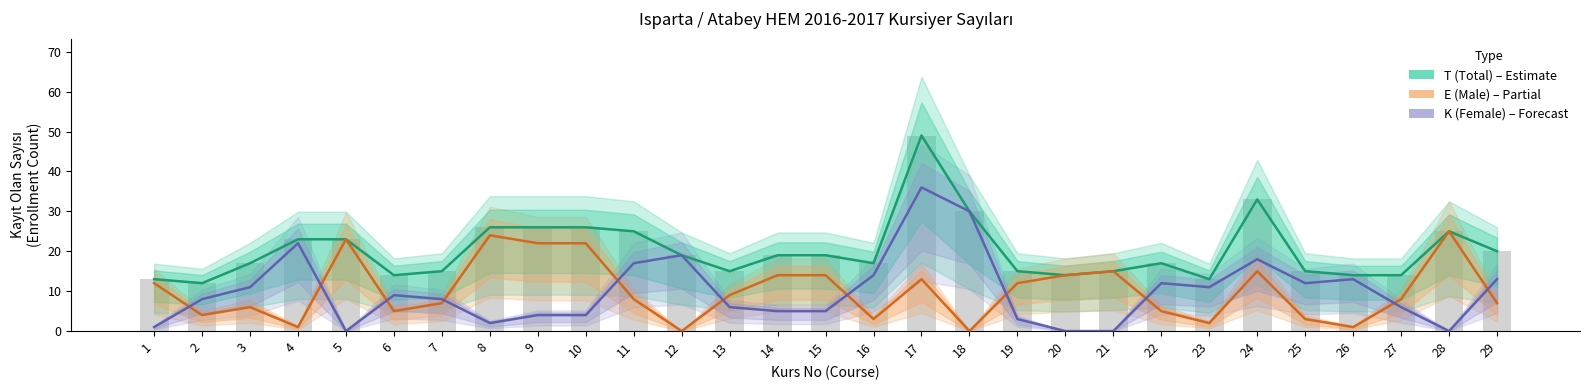

What is the difference between the E (Male) values at 20 and 16?

11